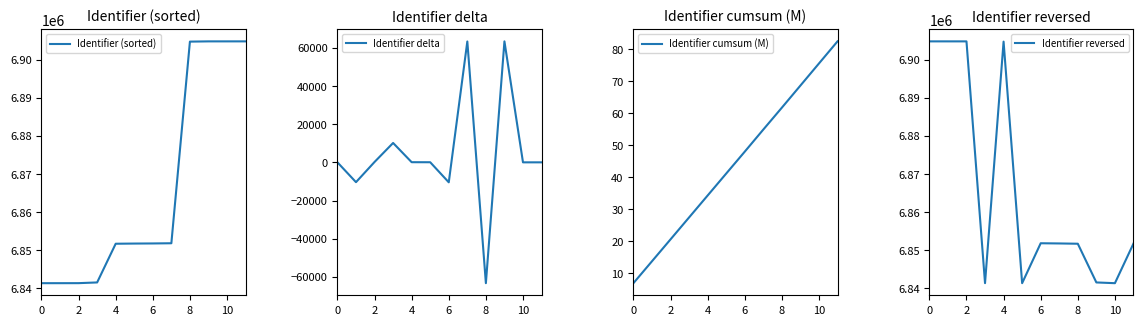

The value of Identifier (sorted) at 6 is 6851794. True or false?

True